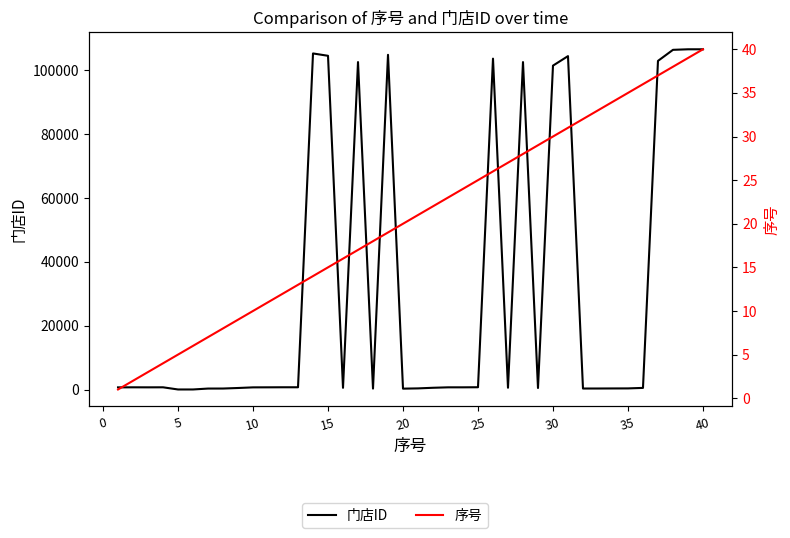

True or false: 门店ID and 序号 cross at least once.

False